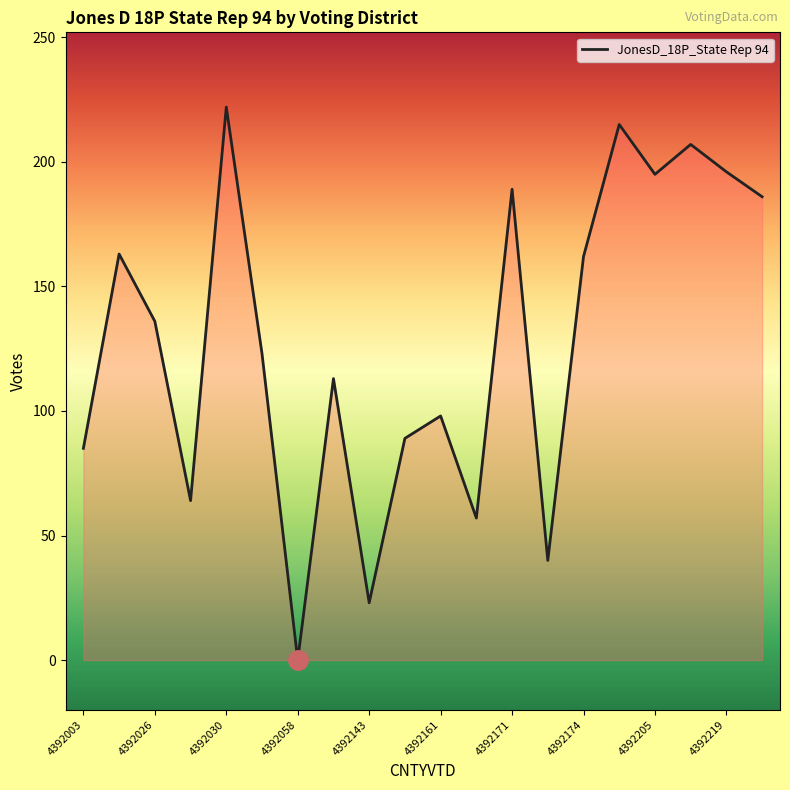

What is the greatest value displayed?

222